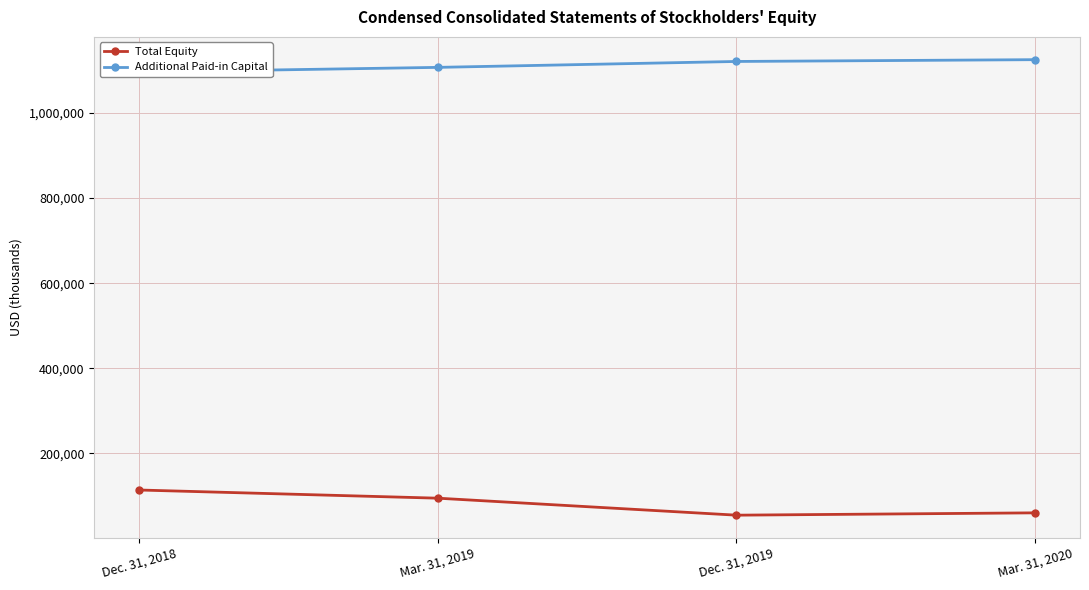

What is the label of the 1st point from the left?

Dec. 31, 2018